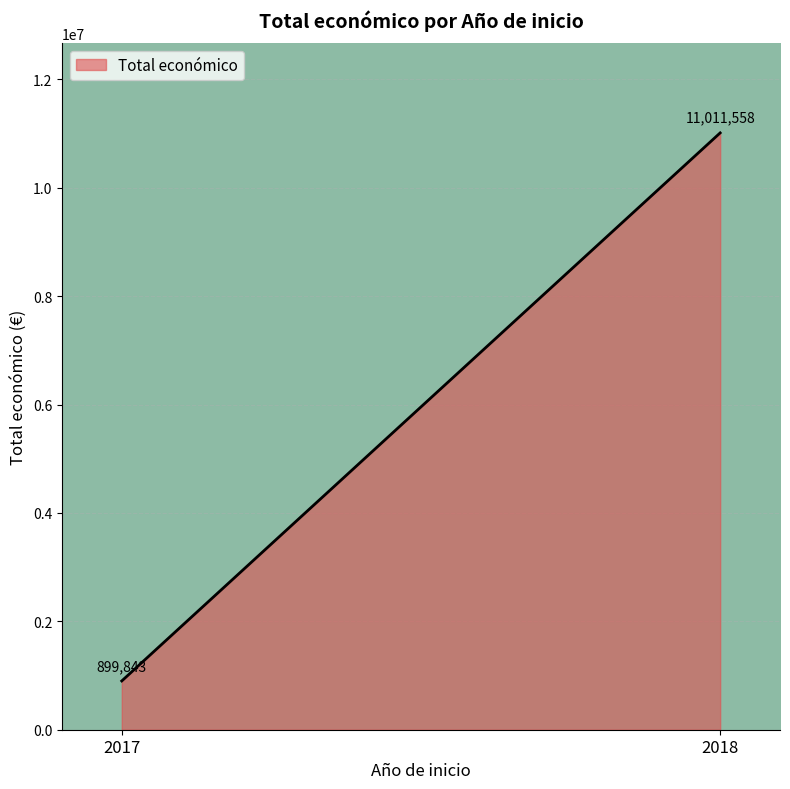

Which has a higher value, 2017 or 2018?

2018